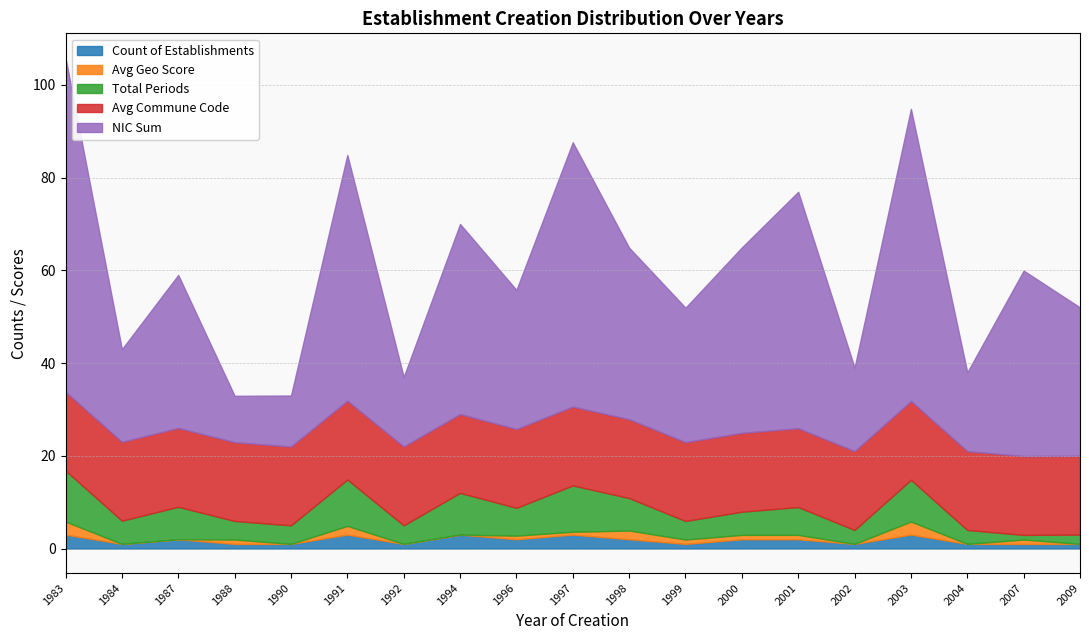

What is the difference between the NIC Sum values at 2003 and 1991?

10.0